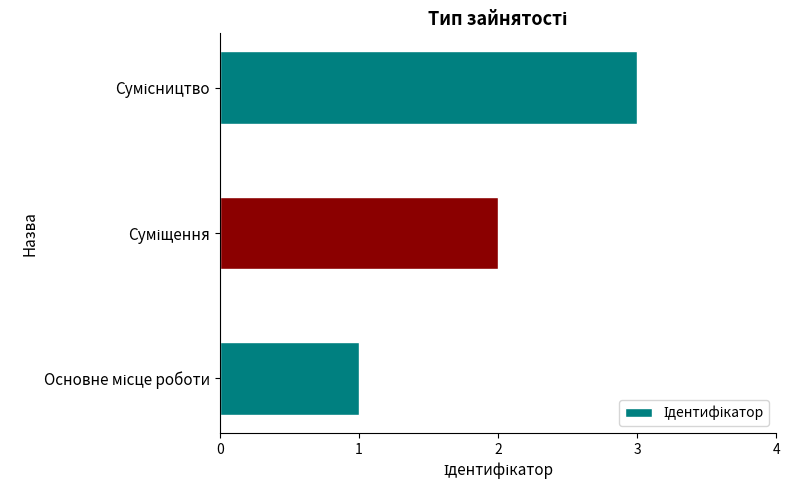

What is the maximum value shown in the chart?

3